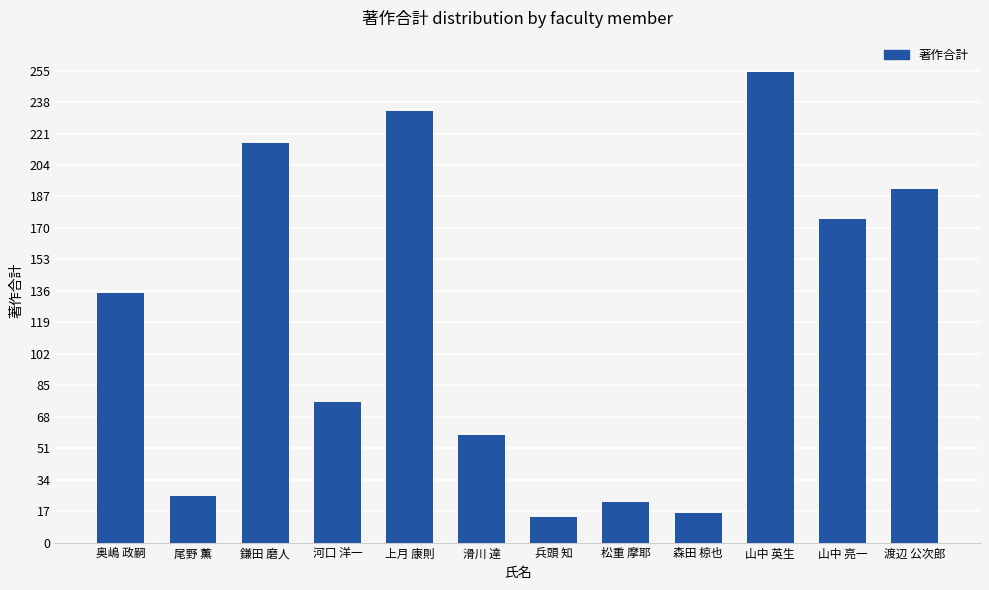

The value at 兵頭 知 is 14. True or false?

True